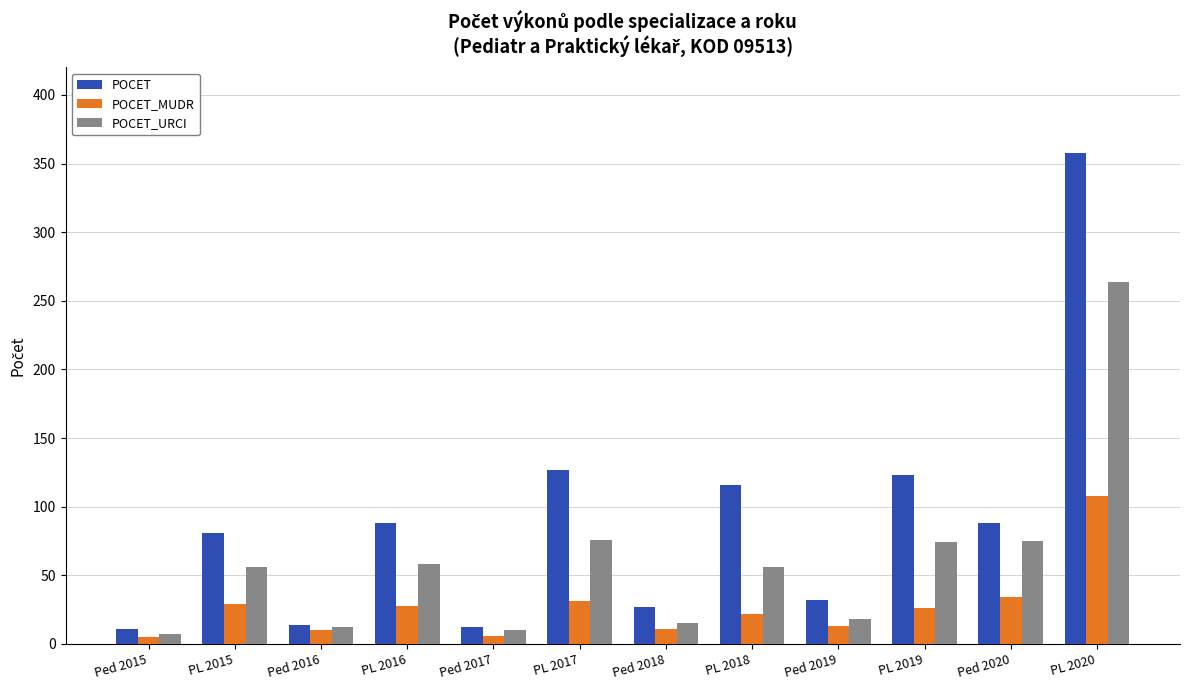

What is the greatest value displayed?

358